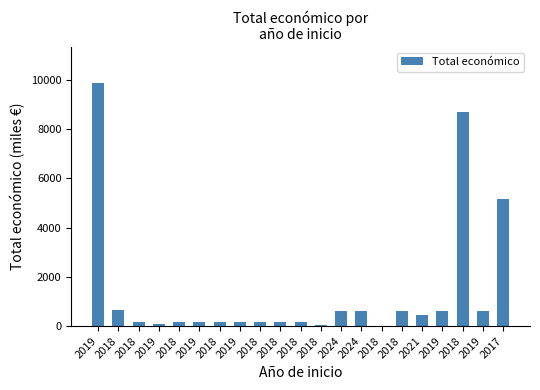

True or false: the data shows 165.0 at 2019.

True